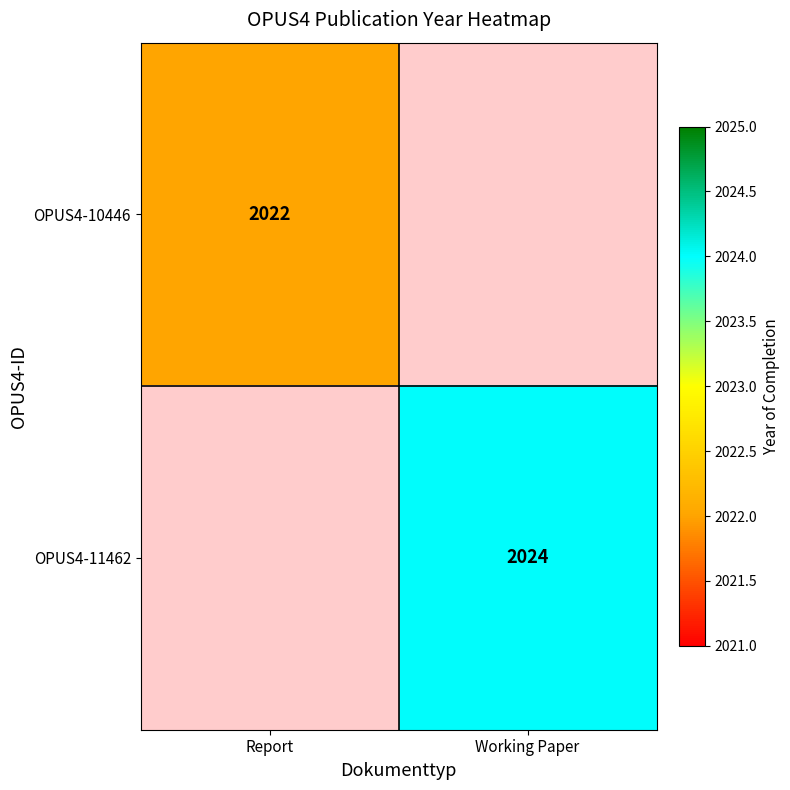

Is it true that OPUS4-11462 equals 3232 at Working Paper?

False